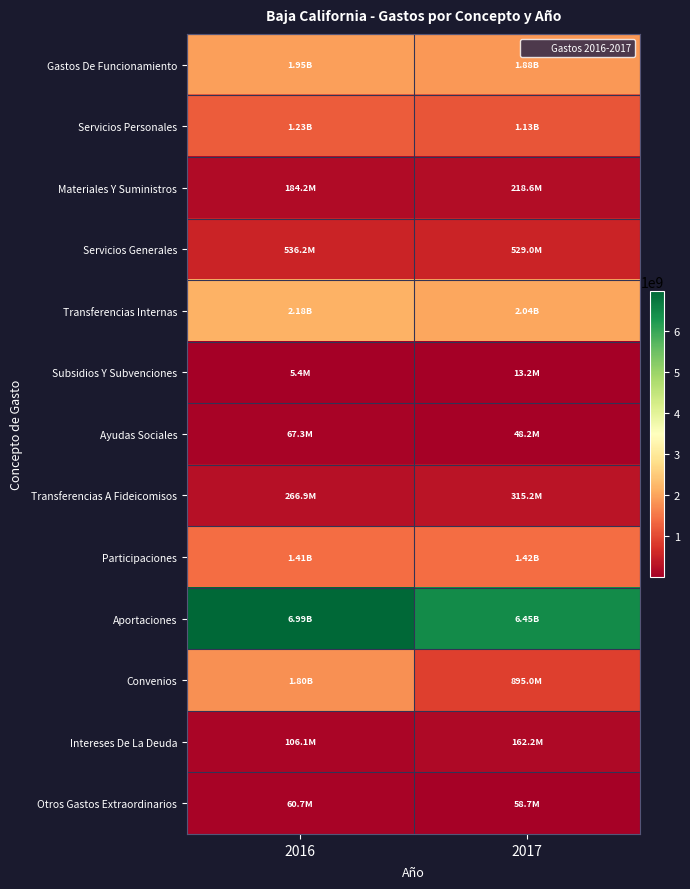

Reading left to right, what are all the values shown in this chart?

Gastos De Funcionamiento: 2016=1946657534.3	2017=1876165367.5
Servicios Personales: 2016=1226264979.3	2017=1128570312.5
Materiales Y Suministros: 2016=184166160.5	2017=218588772.5
Servicios Generales: 2016=536226394.5	2017=529006282.5
Transferencias Internas: 2016=2178500282.6	2017=2037726187.7
Subsidios Y Subvenciones: 2016=5425418.8	2017=13195687.8
Ayudas Sociales: 2016=67313629.6	2017=48160601.7
Transferencias A Fideicomisos: 2016=266882993.7	2017=315209892.6
Participaciones: 2016=1406721911.2	2017=1420492795.4
Aportaciones: 2016=6992099810.2	2017=6449902678.1
Convenios: 2016=1800748476.7	2017=895003038.0
Intereses De La Deuda: 2016=106138145.7	2017=162192312.5
Otros Gastos Extraordinarios: 2016=60735882.8	2017=58743798.4